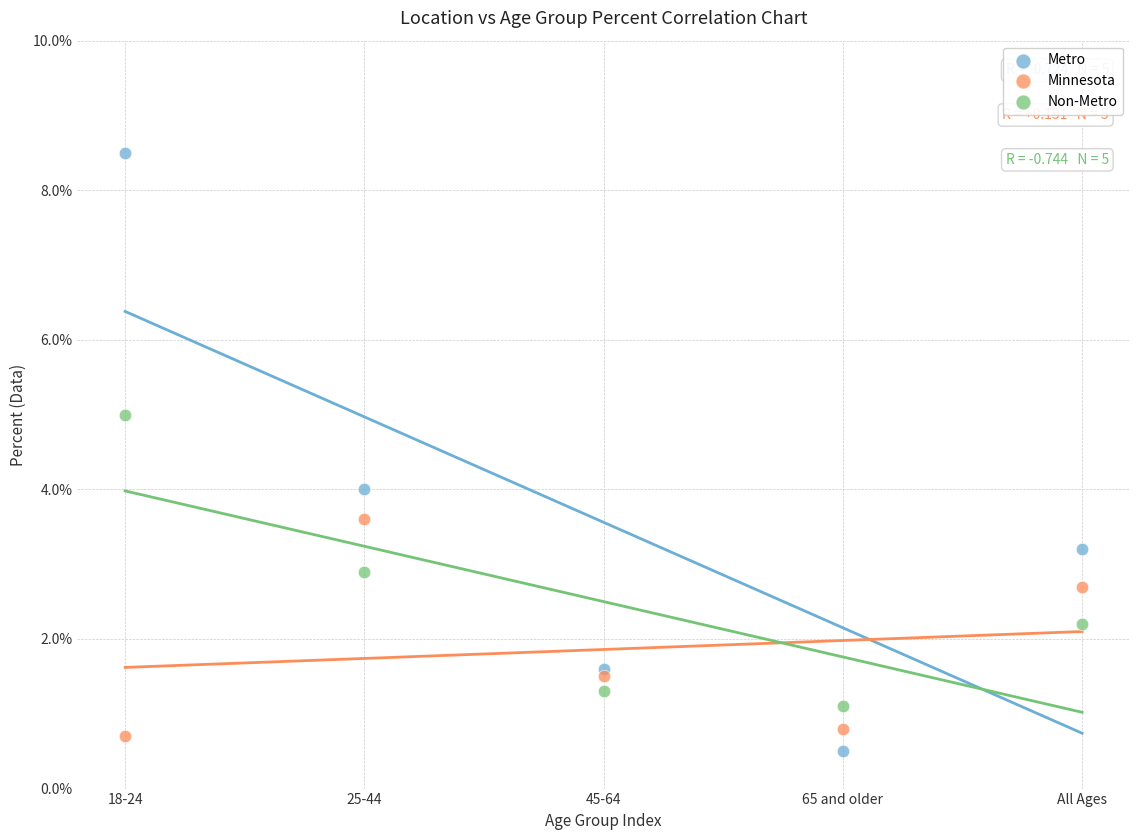

Which series contains the highest Y value?

Metro